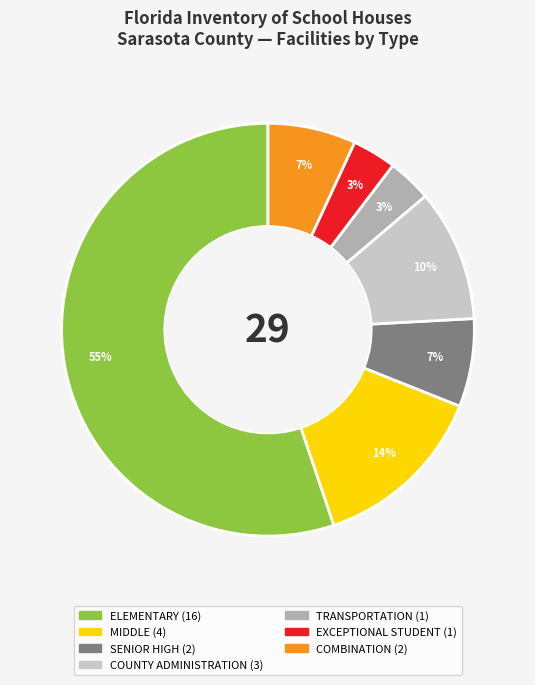

Which slice is the largest?

ELEMENTARY